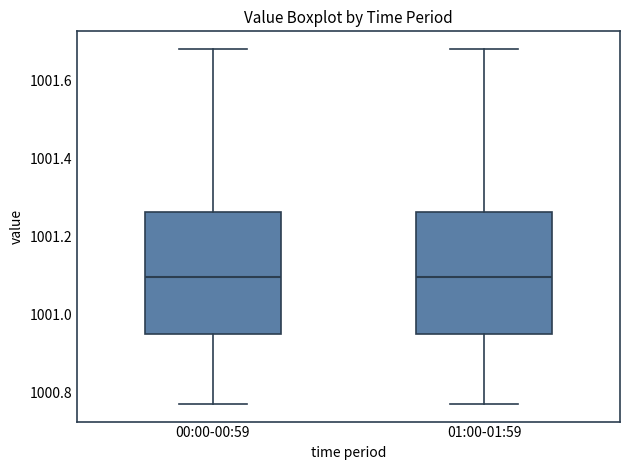

Where is the upper edge of the box for 00:00-00:59 on the y-axis? The values are not printed on the chart, so give them approximately, as read against the axis.

1001.26